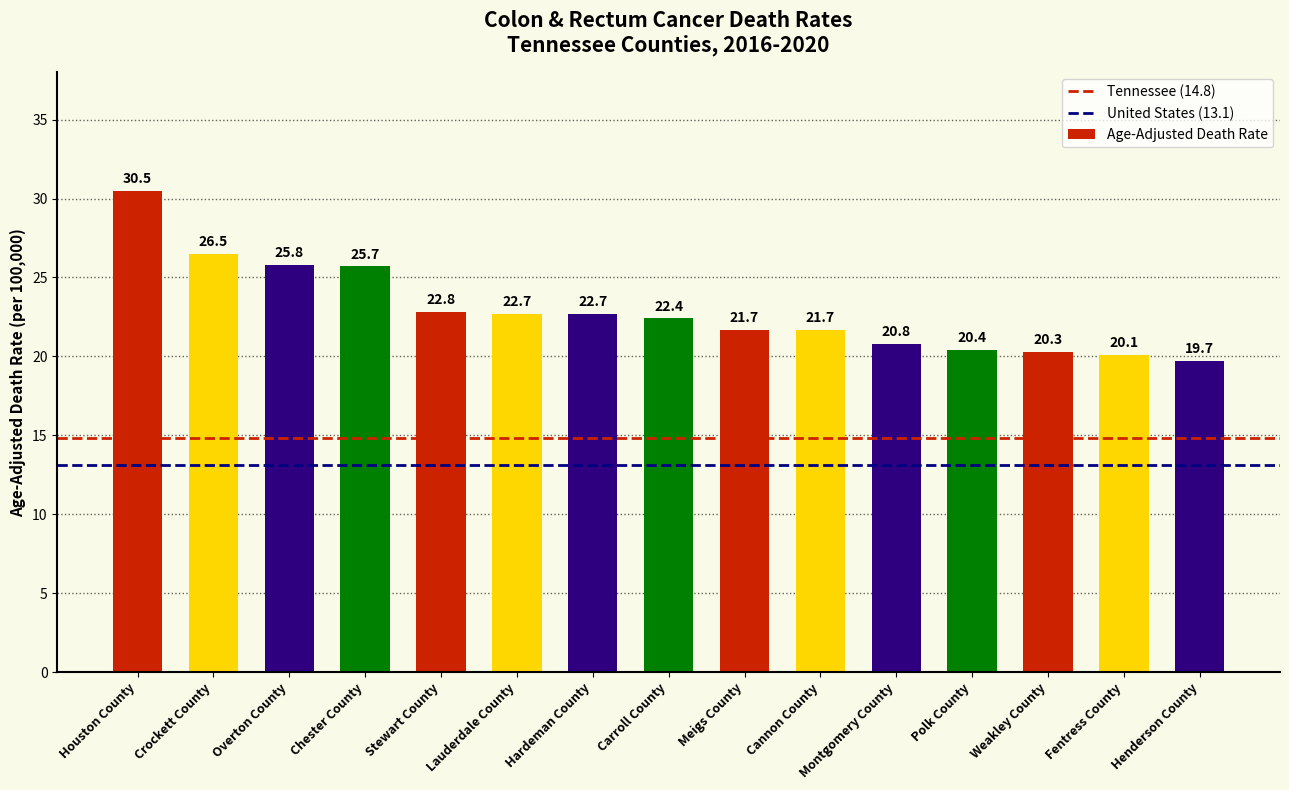

How many values are below 22?

7